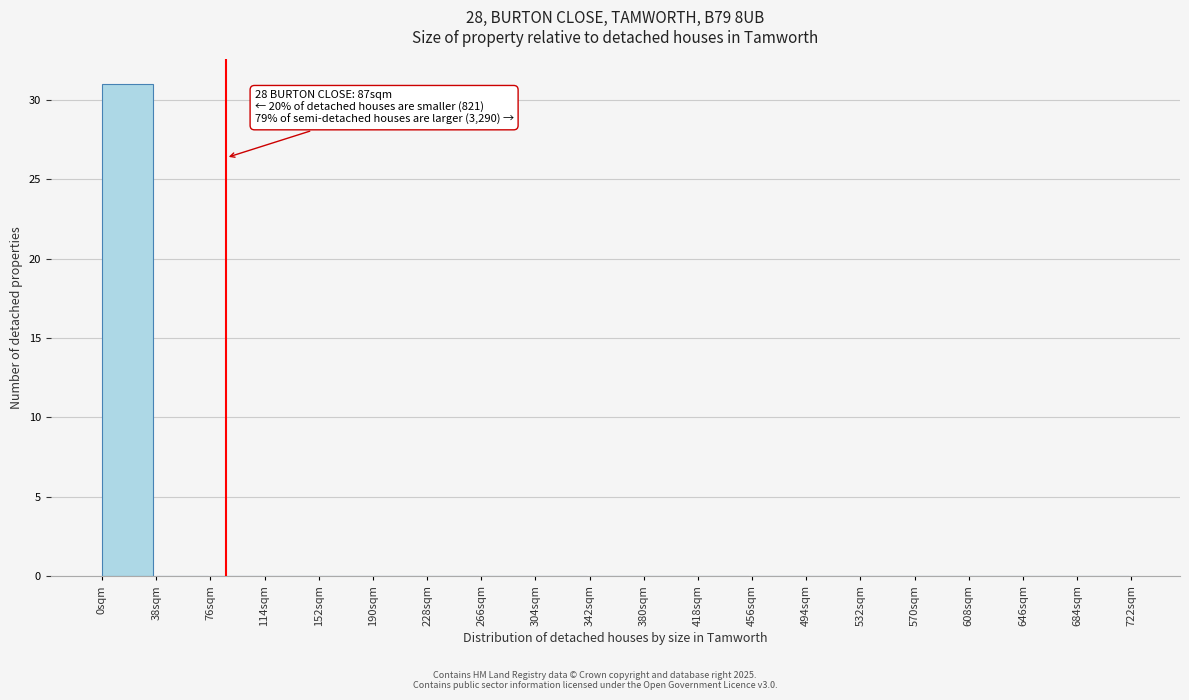

Over which range of the x-axis is the bar tallest?

0 to 38